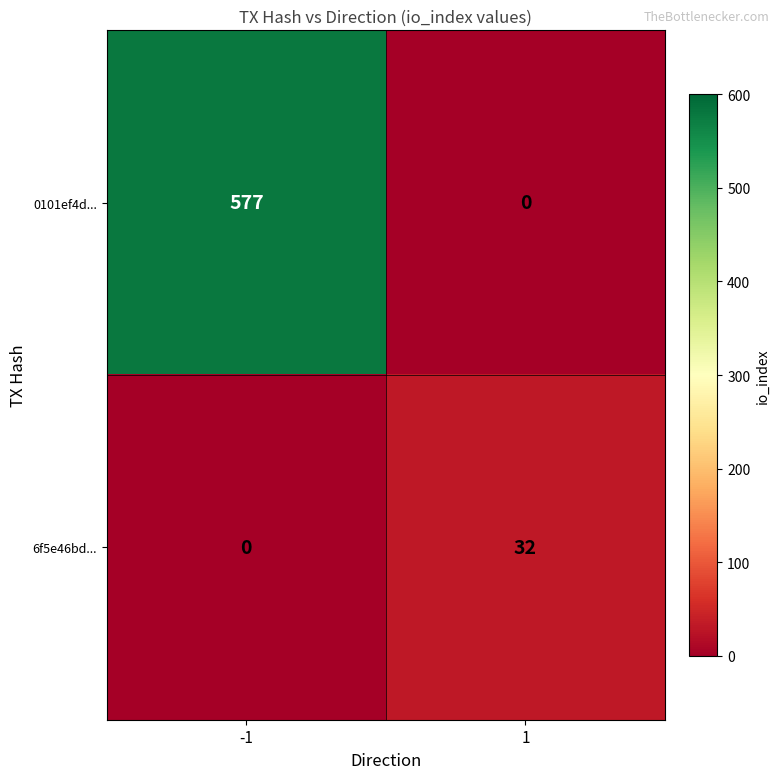

What is the total value across all series at -1?

577